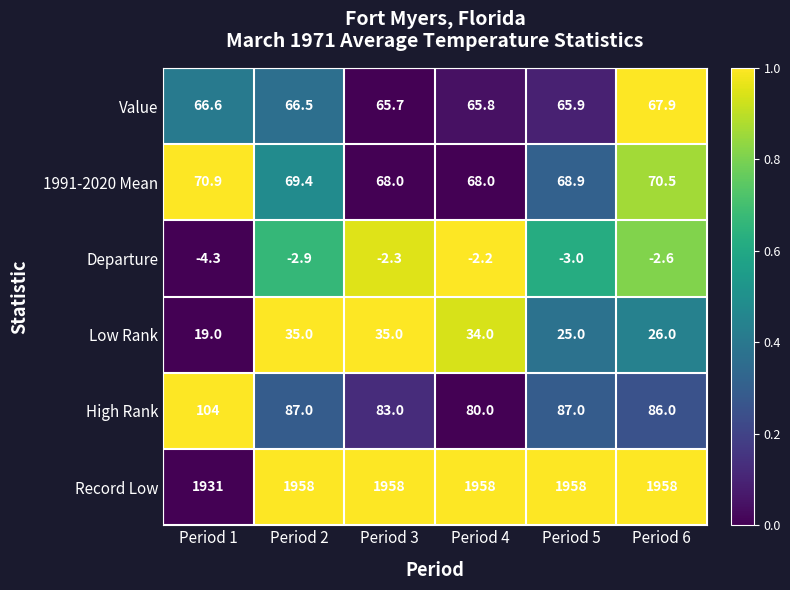

How many distinct data groups are displayed?

6